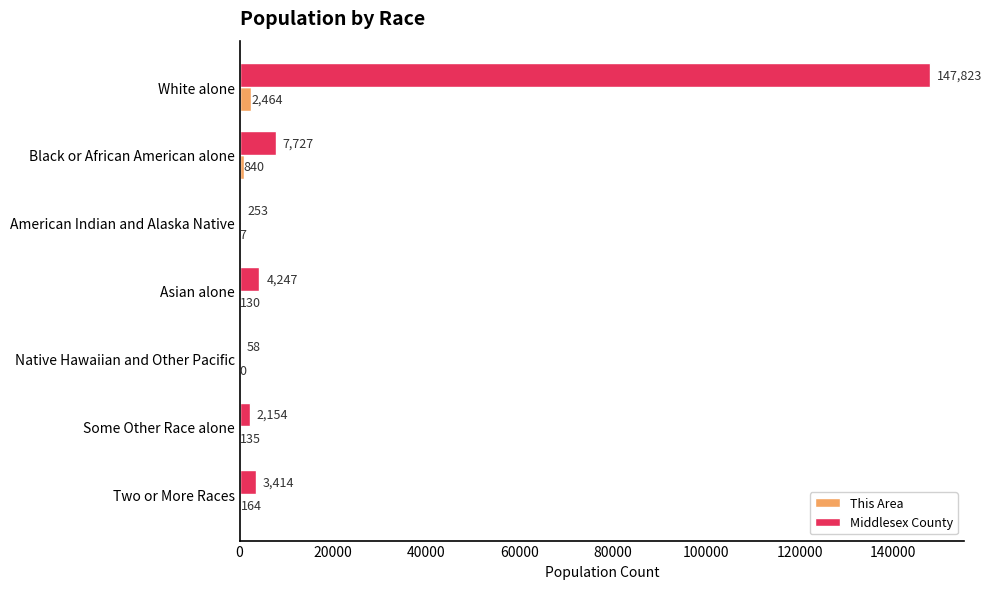

How many distinct data groups are displayed?

2